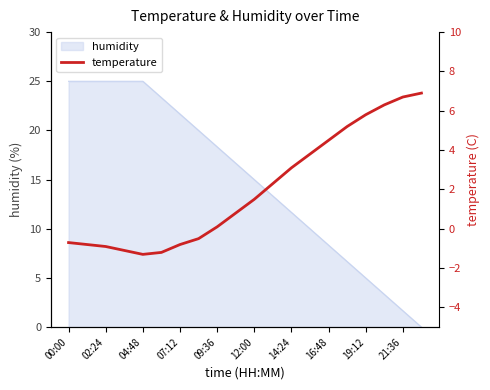

Where is humidity nearest to the value 12?

14:24